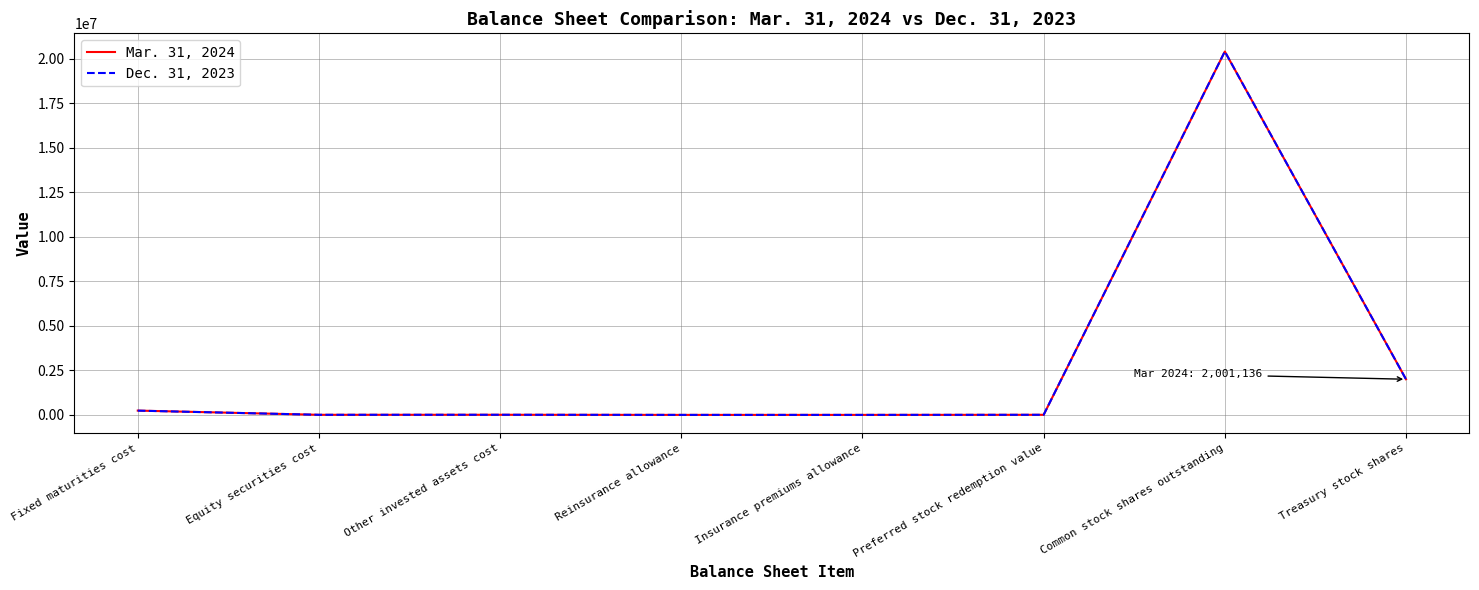

What is the difference between the highest and lowest values at Equity securities cost?

4